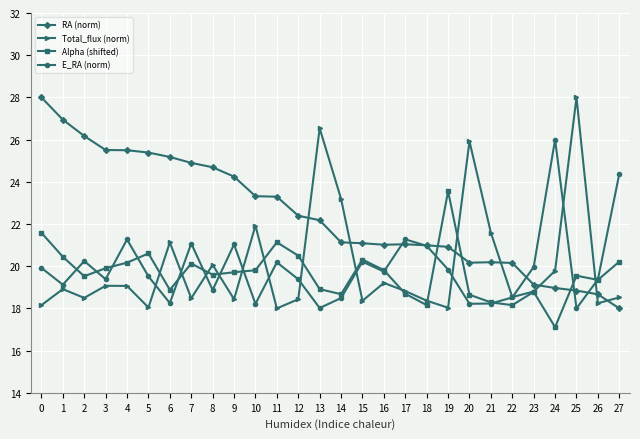

Rank the series at 19 from lowest to highest value.

Total_flux (norm), E_RA (norm), RA (norm), Alpha (shifted)